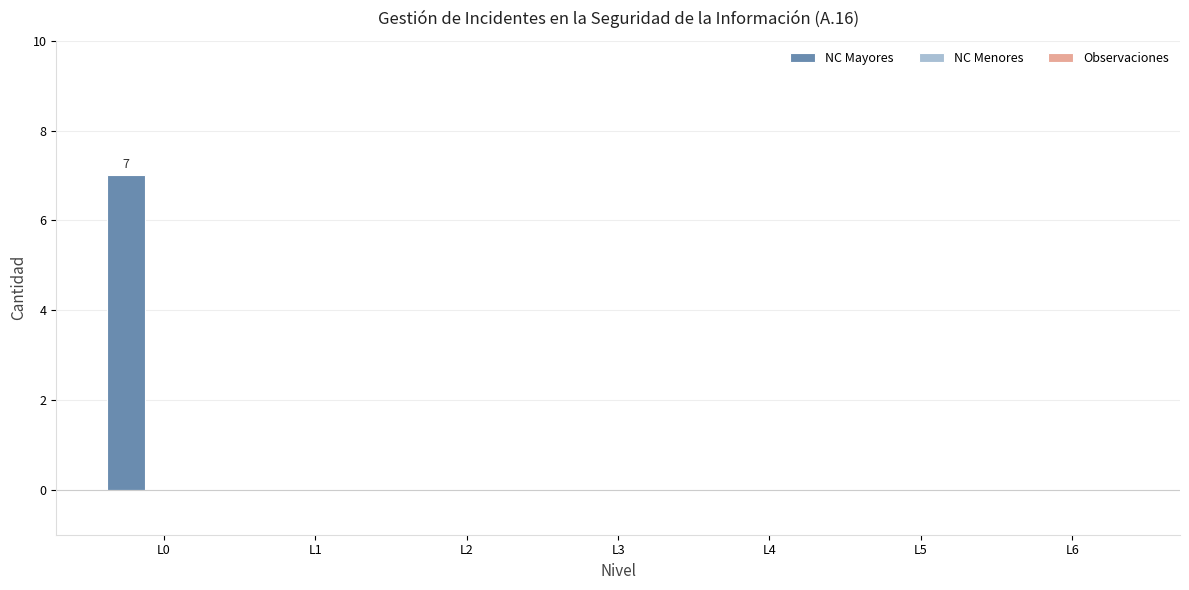

Reading right to left, extract all data points from this chart.

L6=0	L5=0	L4=0	L3=0	L2=0	L1=0	L0=7